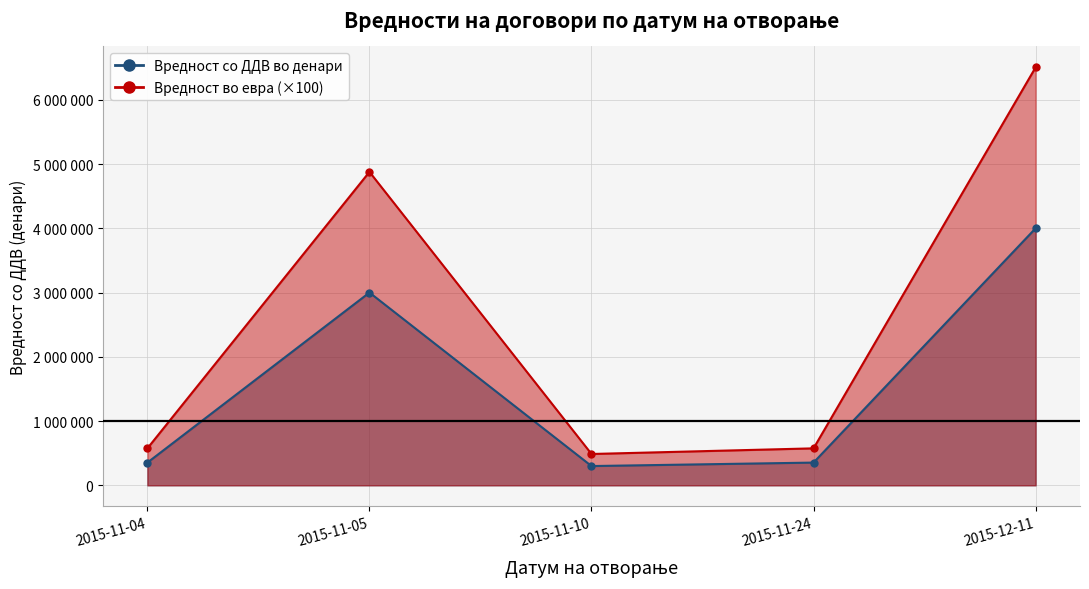

Where is the first local maximum for Вредност во евра?

2015-11-05